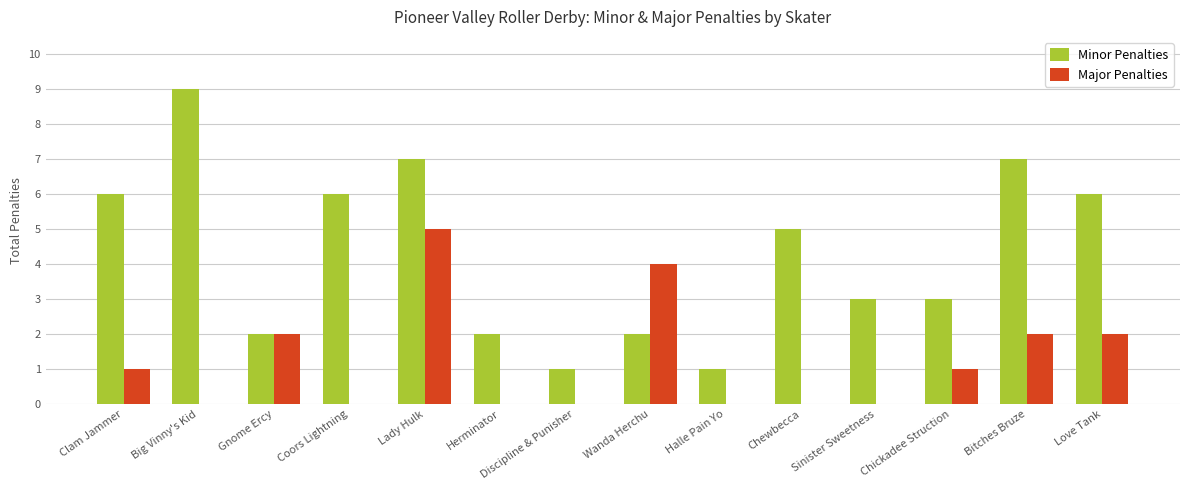

Which category has the highest value across all series?

Big Vinny's Kid